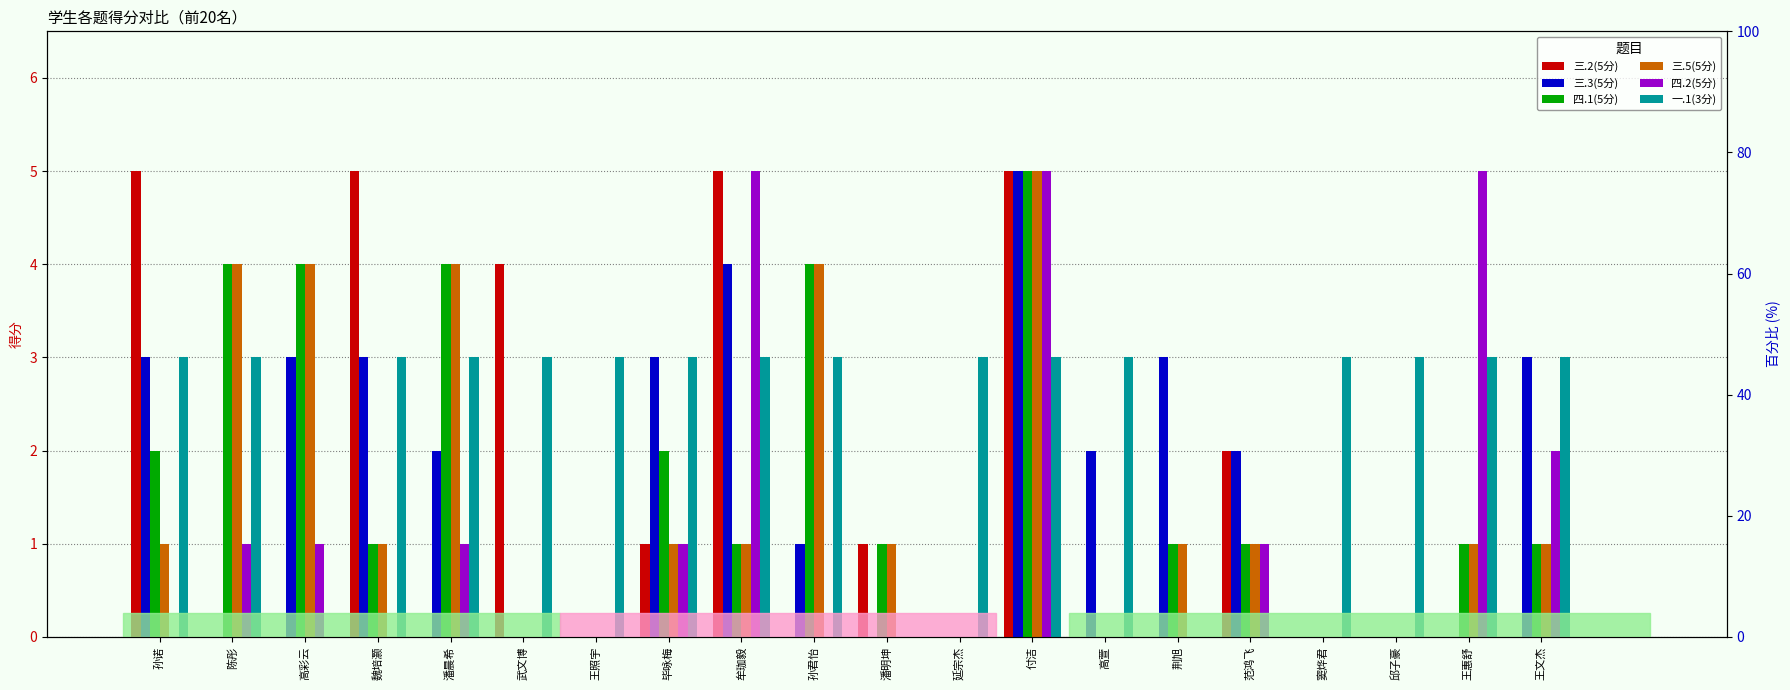

Rank the series by their maximum value, from highest to lowest.

三.2(5分), 三.3(5分), 四.1(5分), 三.5(5分), 四.2(5分), 一.1(3分)